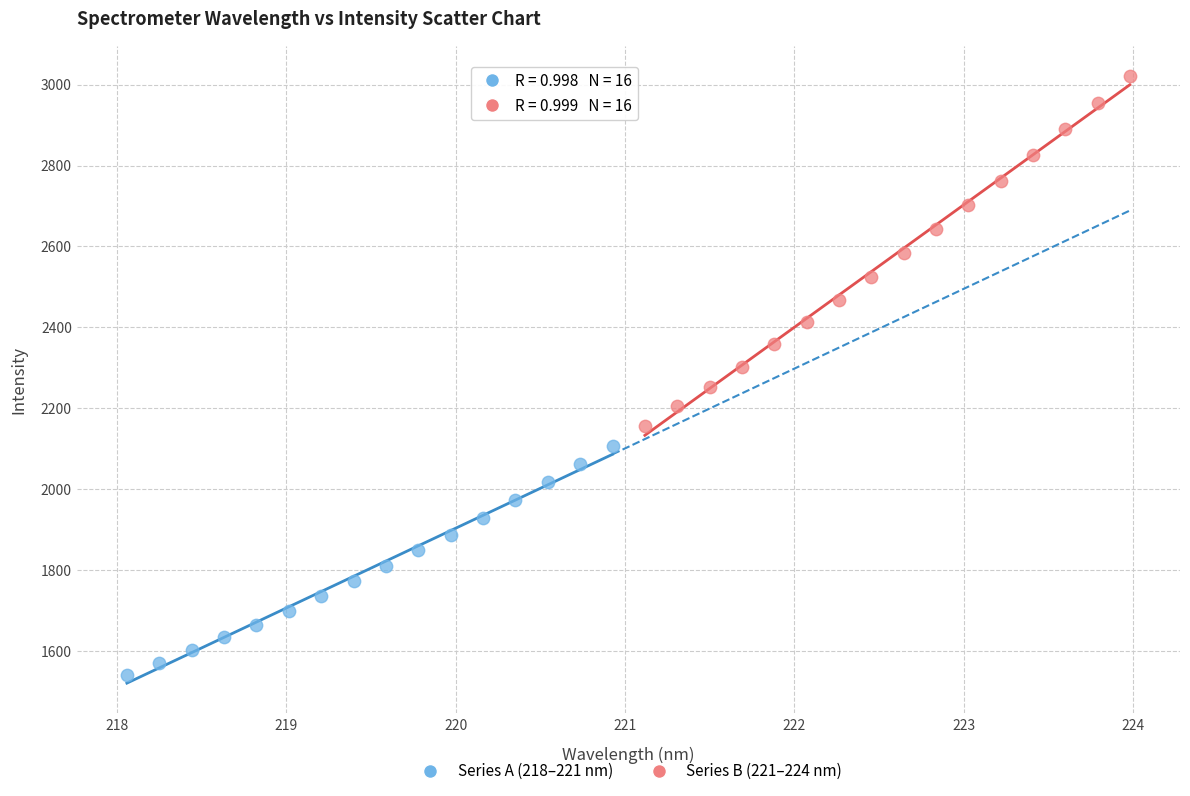

Which series contains the lowest Y value?

Series A (218–221 nm)